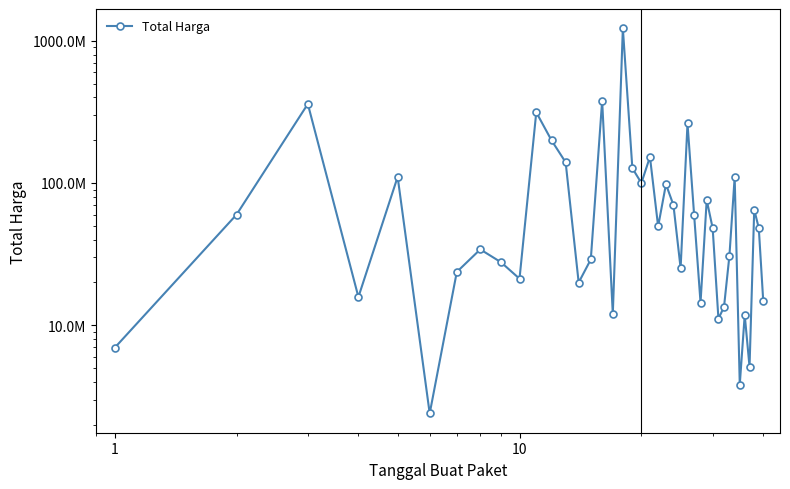

How many lines are shown in the chart?

1